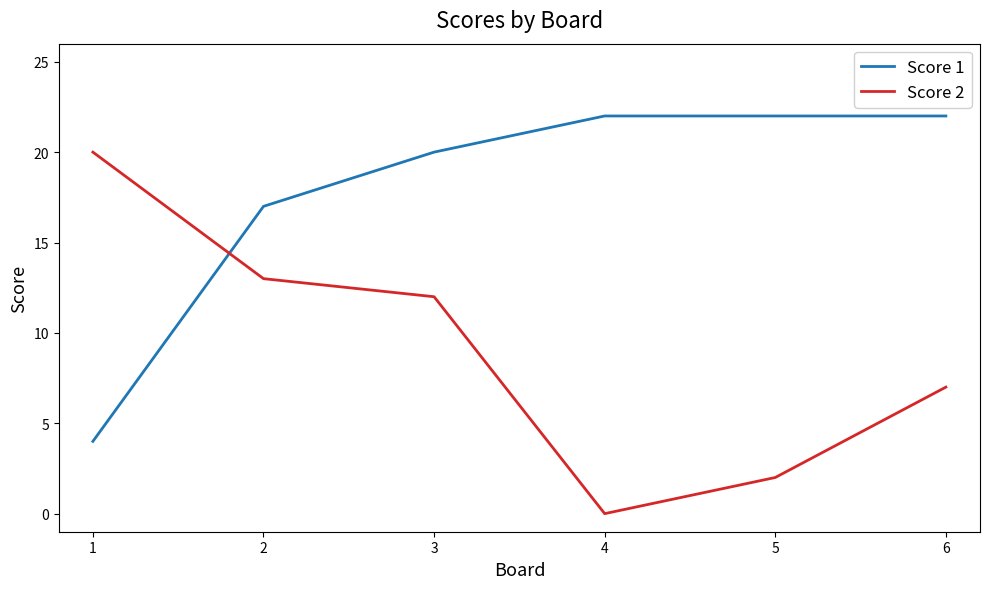

Rank the series by their average value, from lowest to highest.

Score 2, Score 1